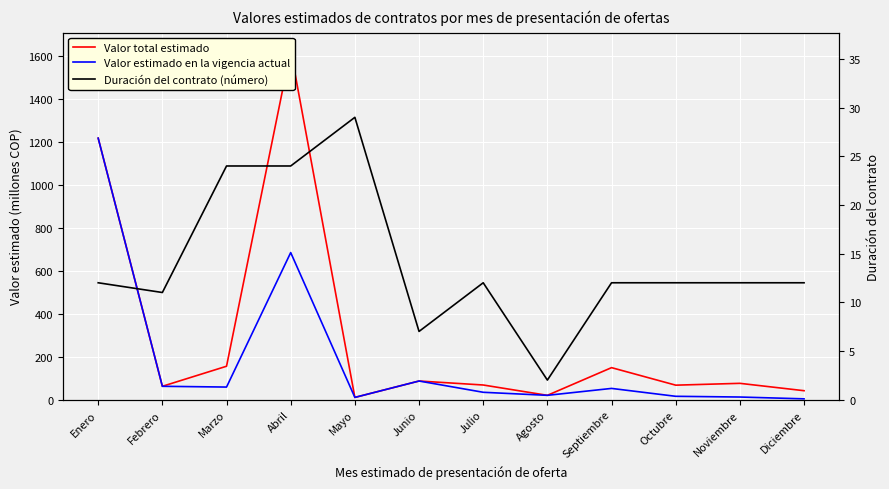

What is the sum of the Duración del contrato (número) values at Octubre and Diciembre?

24.0